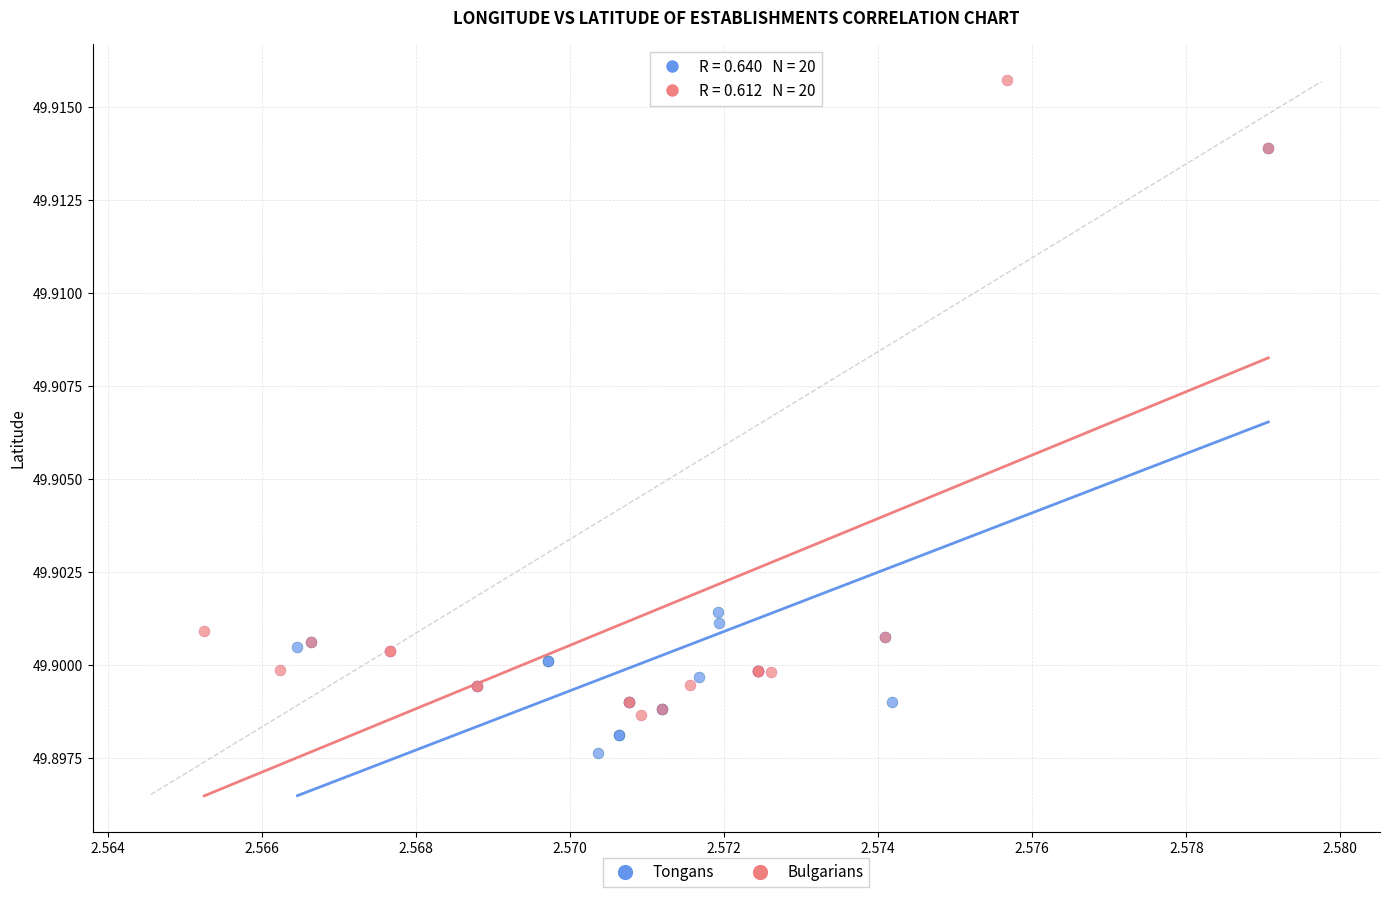

Which series contains the lowest Y value?

Tongans